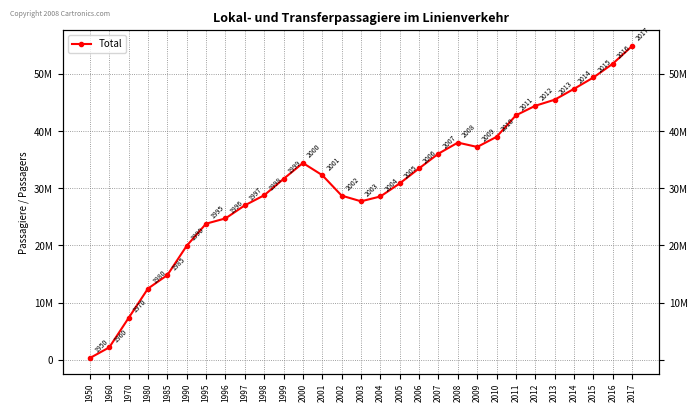

Which category has the highest value across all series?

2017